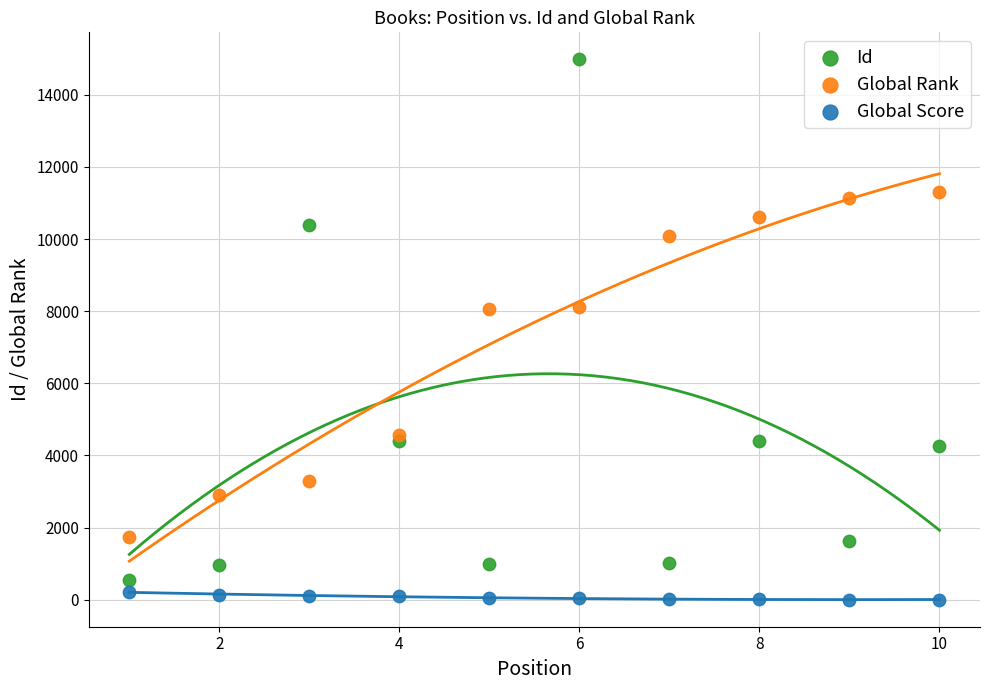

Which series contains the highest Y value?

Id